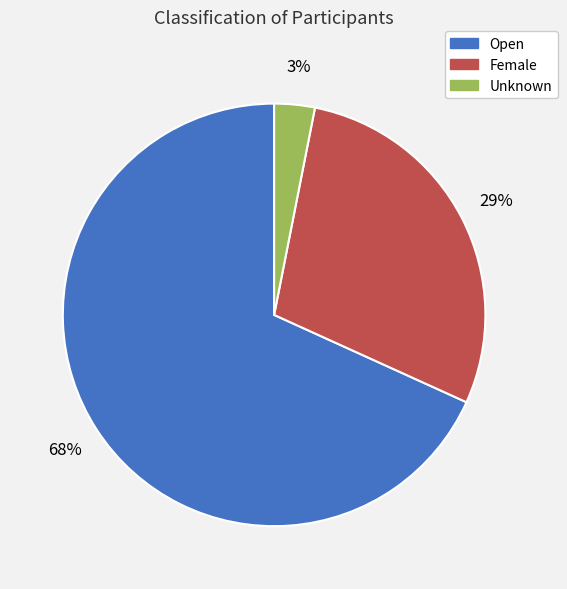

Which has a higher value, Open or Female?

Open